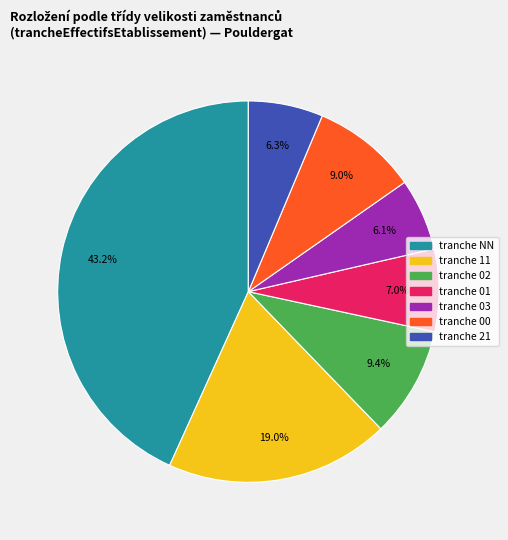

Does any single category account for the majority?

No